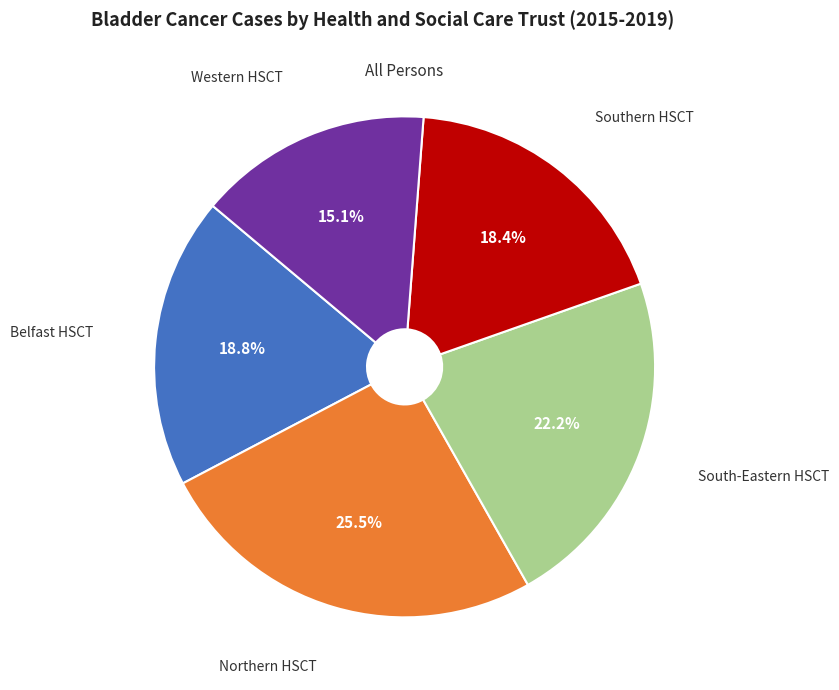

What is the ratio of the value at Western HSCT to the value at South-Eastern HSCT?

0.7